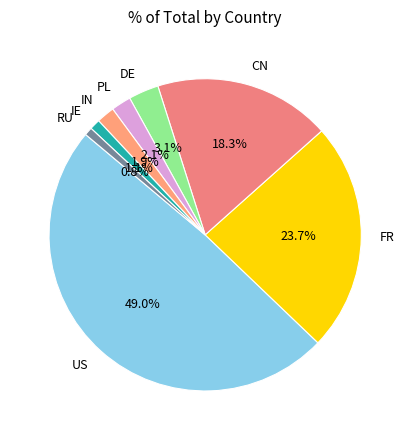

To the nearest percent, what is the difference between the largest and smallest slice percentages?

48%